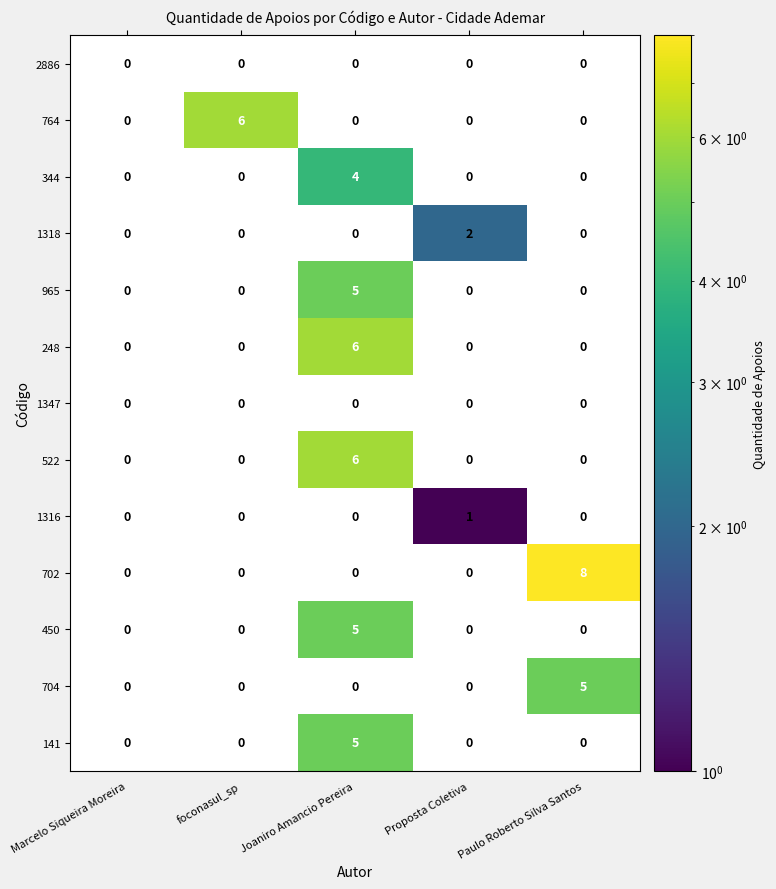

Rank the categories by 248 value from lowest to highest.

Marcelo Siqueira Moreira, foconasul_sp, Proposta Coletiva, Paulo Roberto Silva Santos, Joaniro Amancio Pereira